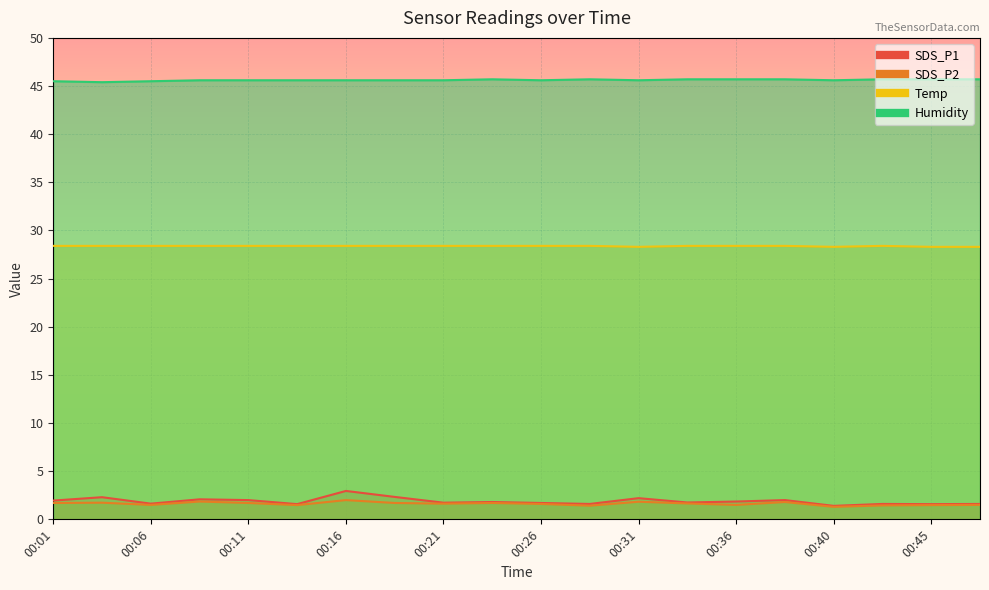

What is the value of the SDS_P2 point at the 15th from the left?

1.5